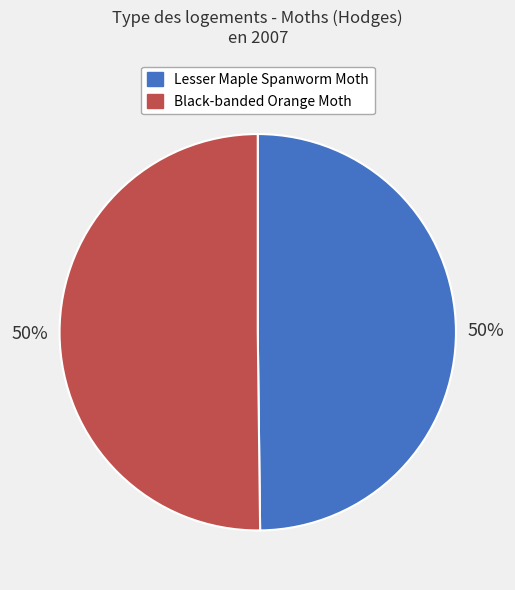

To the nearest percent, what percentage of the pie is Black-banded Orange Moth?

50%